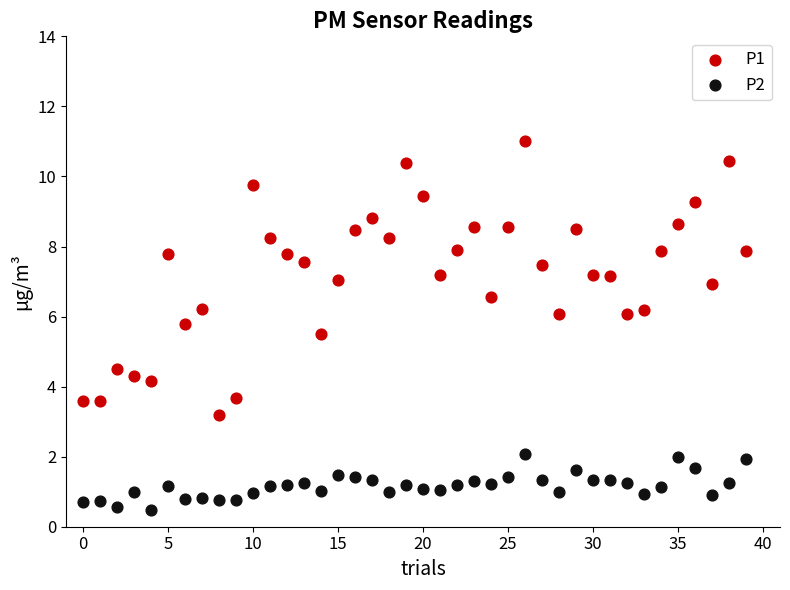

Which series reaches the minimum Y coordinate?

P2